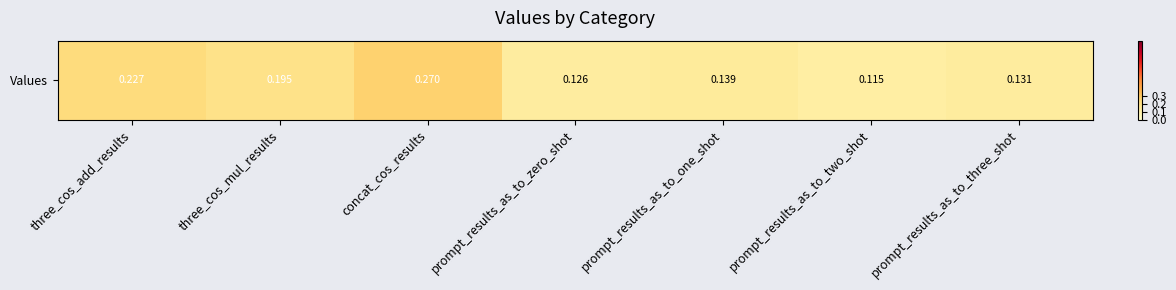

What is the average value?

0.2